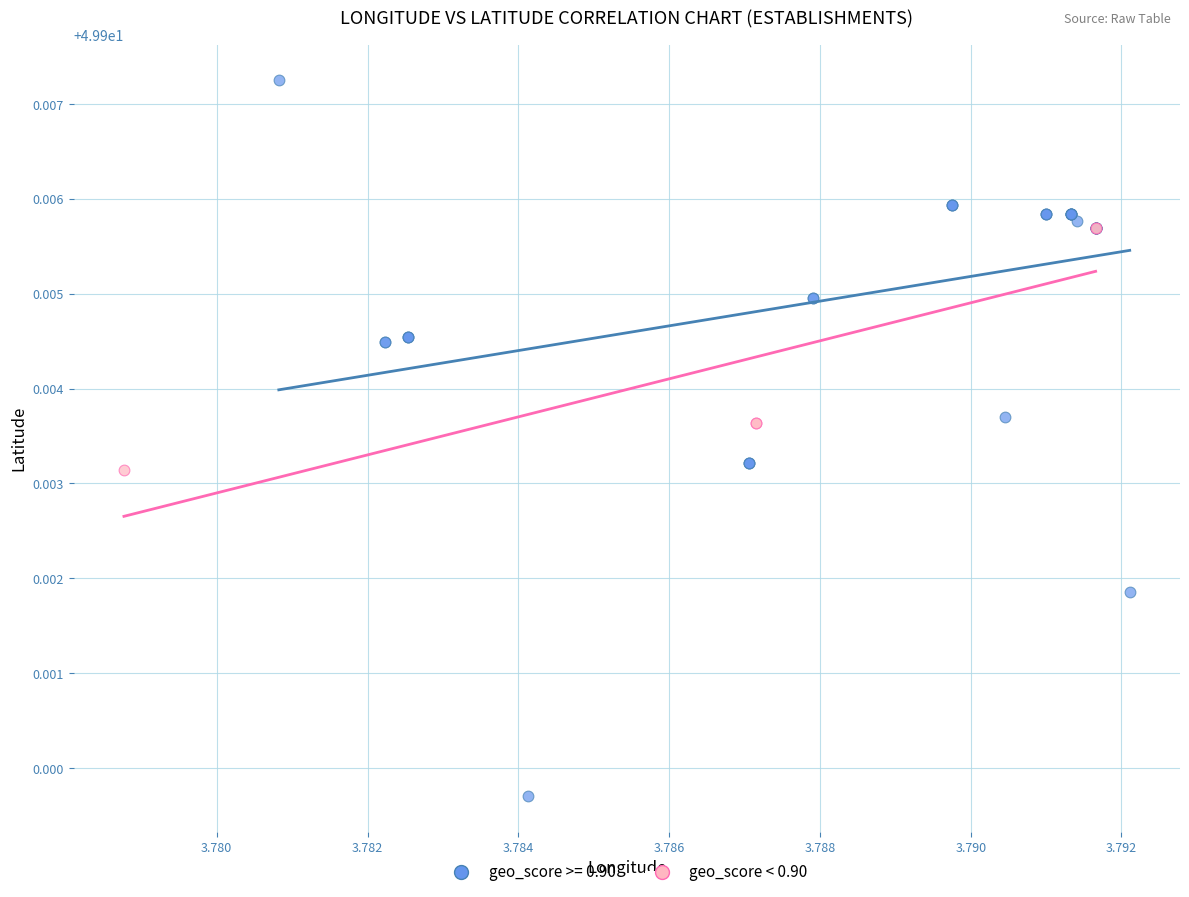

Which series reaches the minimum Y coordinate?

geo_score >= 0.90